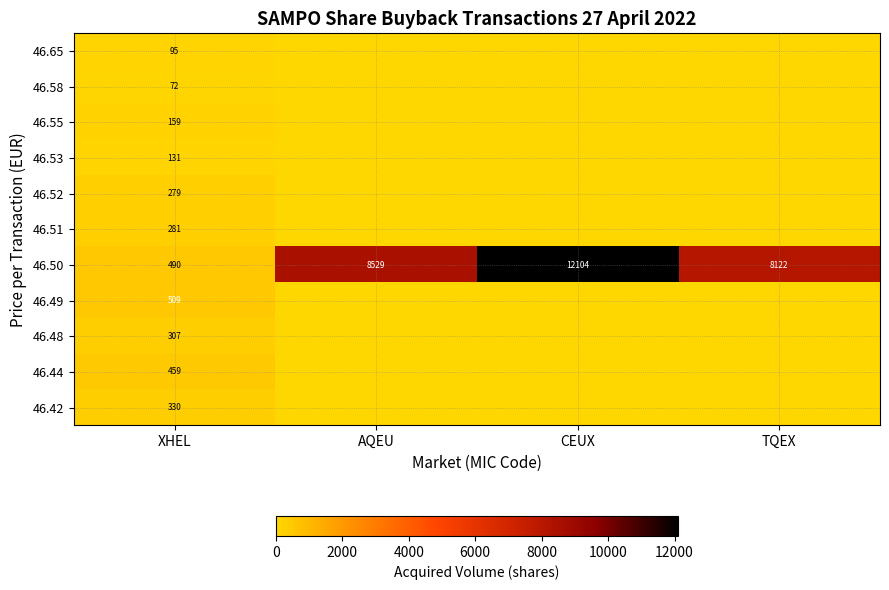

Which label corresponds to the largest value in the chart?

CEUX